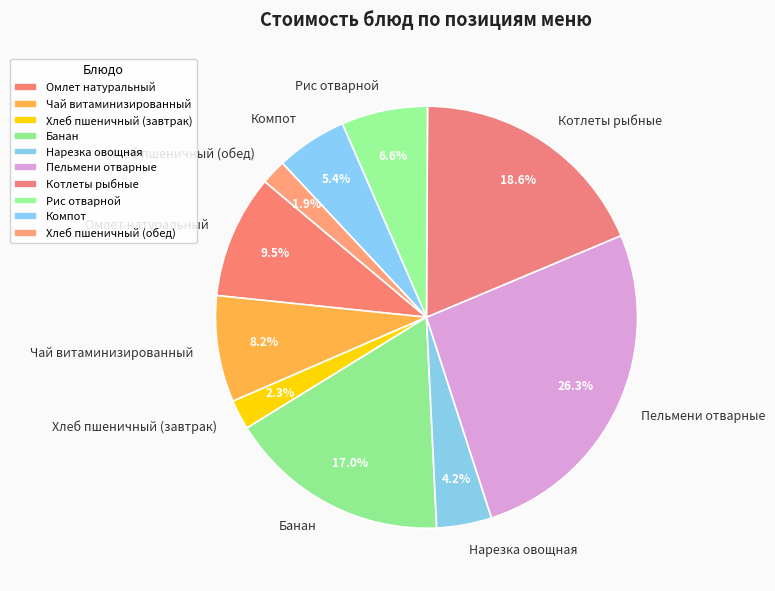

Between Компот and Омлет натуральный, which is larger?

Омлет натуральный